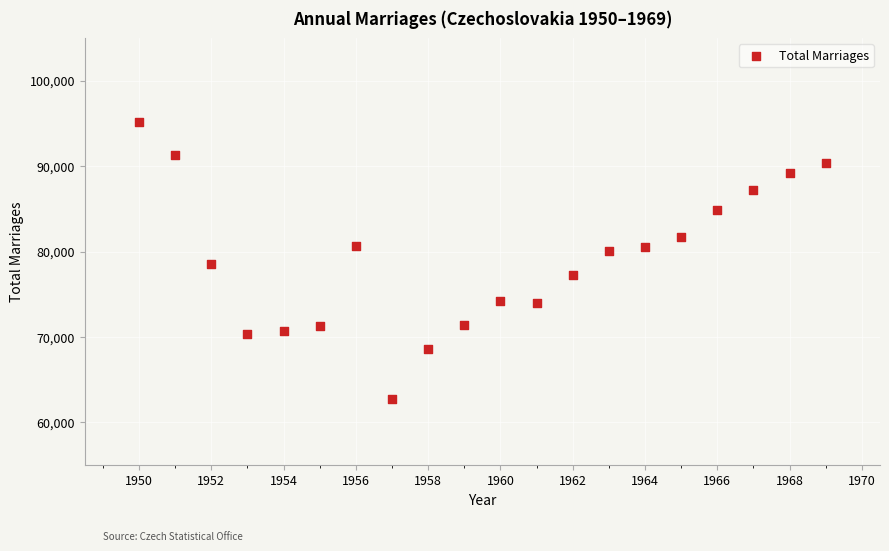

What is the range of X values (max minus min)?

19